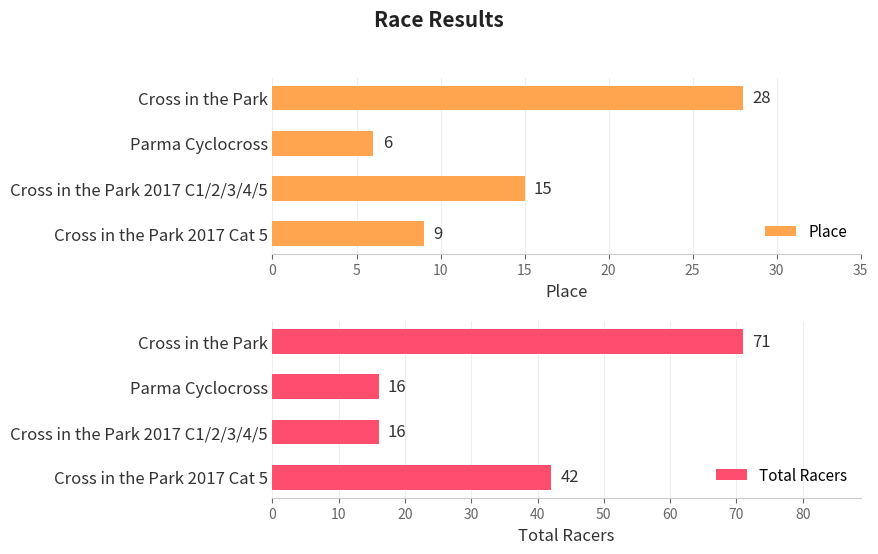

Rank the series by their maximum value, from lowest to highest.

Place, Total Racers